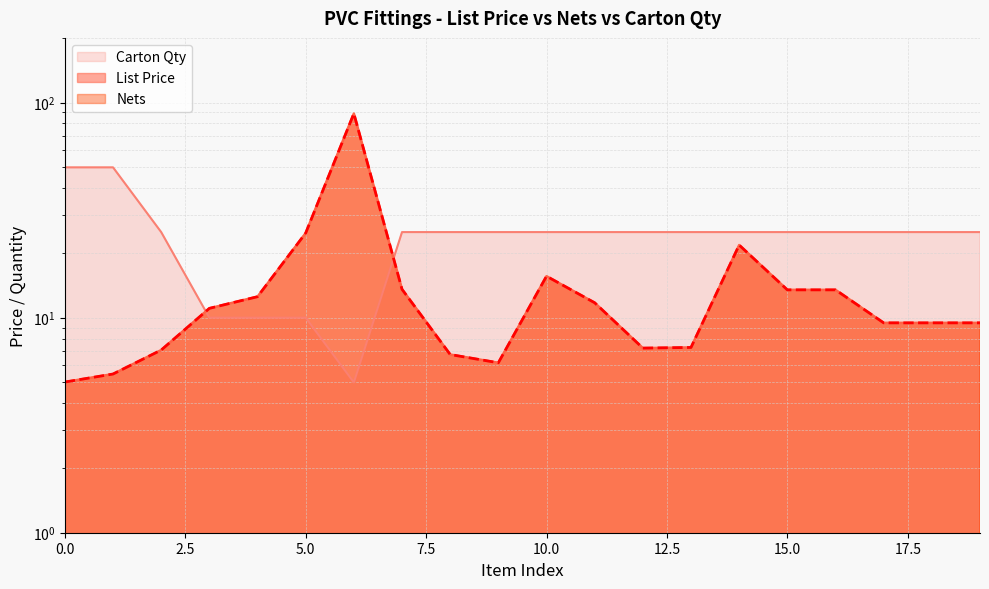

List the series in order of their peak value, highest first.

List Price, Nets, Carton Qty